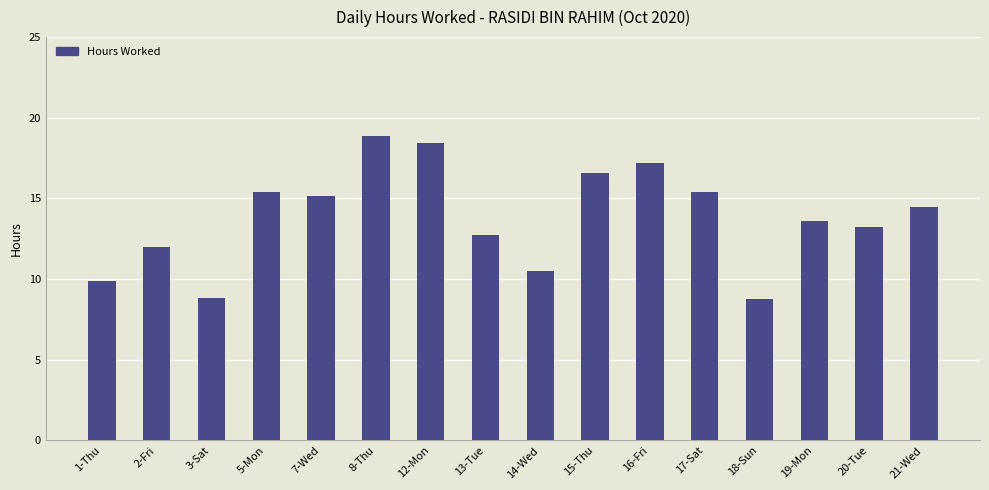

The chart shows a value of 16.6 at 15-Thu. True or false?

True